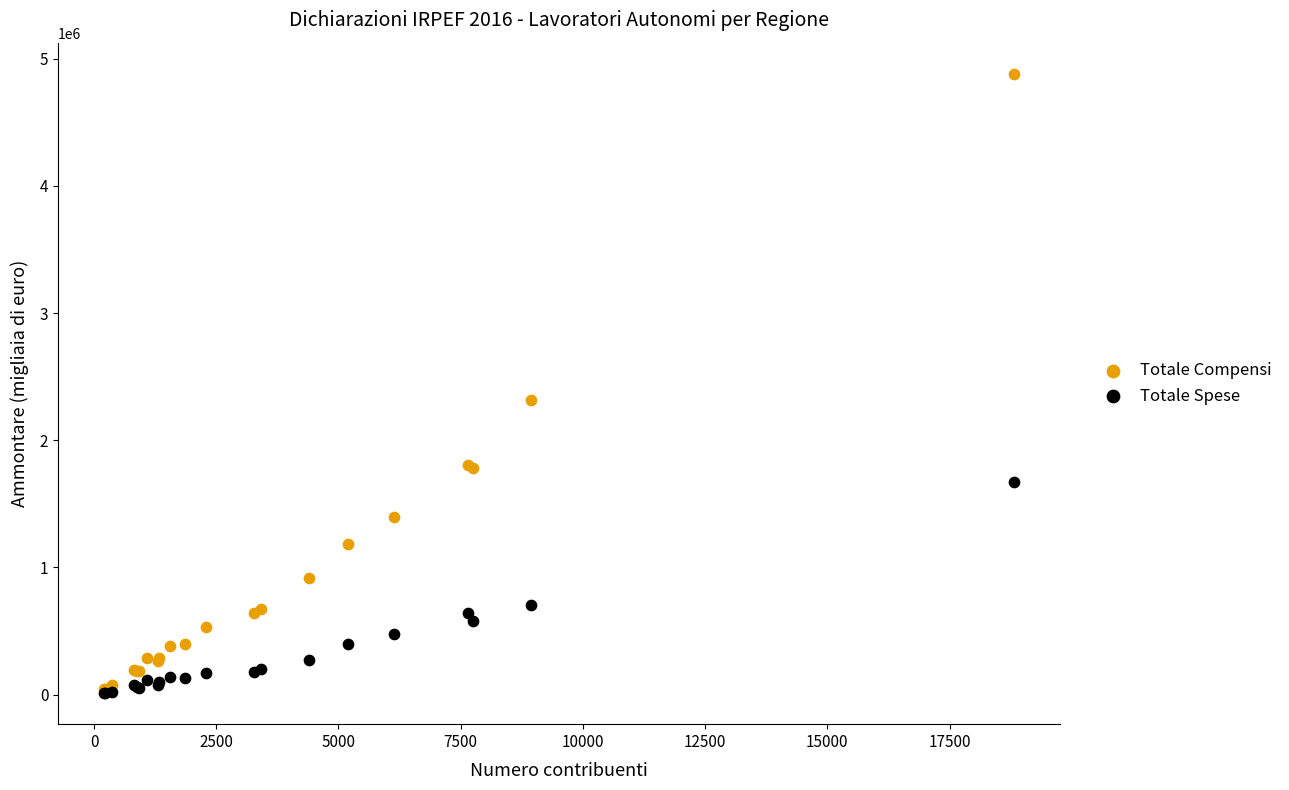

What are all the series names shown in the legend?

Totale Compensi, Totale Spese